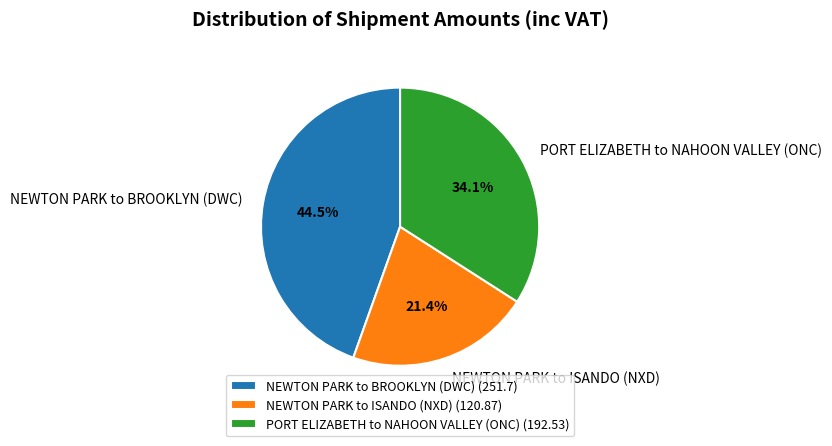

Combined, what portion of the pie is NEWTON PARK to ISANDO (NXD) and NEWTON PARK to BROOKLYN (DWC)?

65.9%